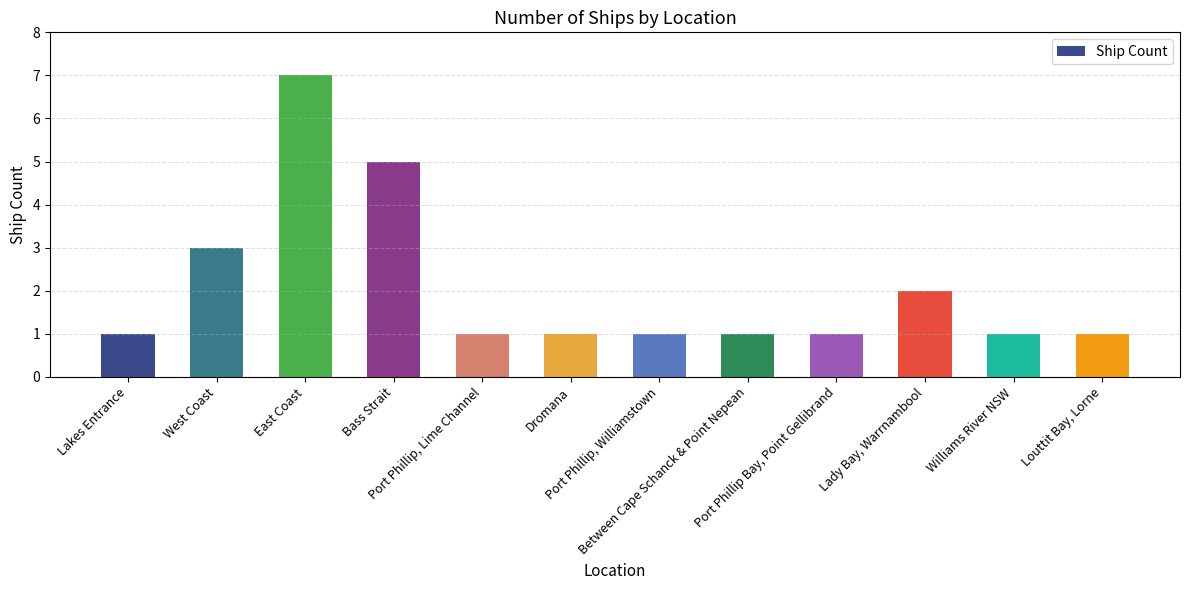

How many bars are there in total?

12